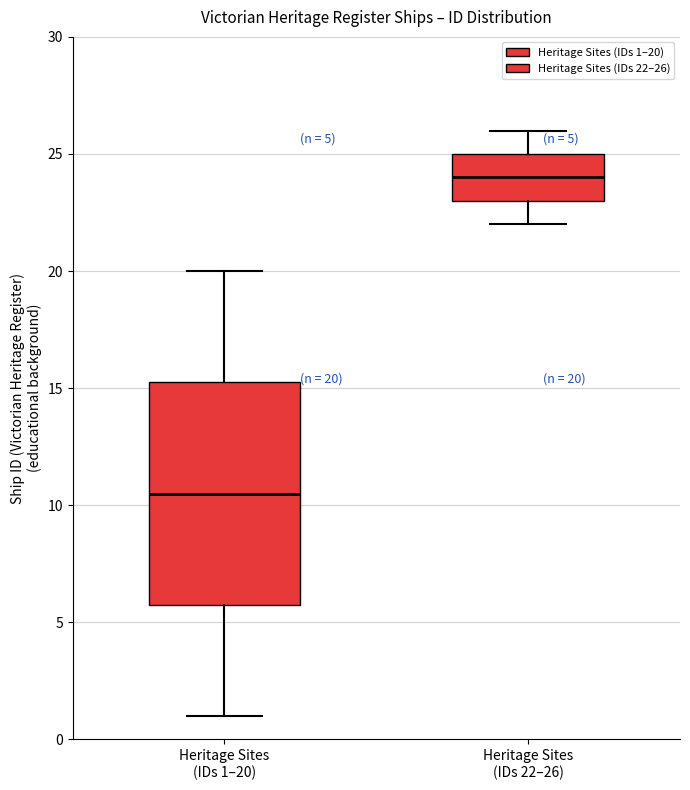

Which box is the tallest, from its lower edge to its upper edge?

Heritage Sites (IDs 1–20)